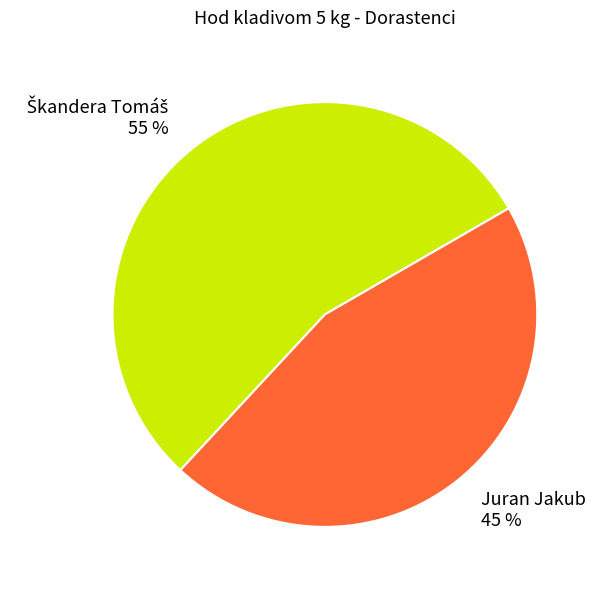

Is it true that Juran Jakub is 45% of the pie?

True